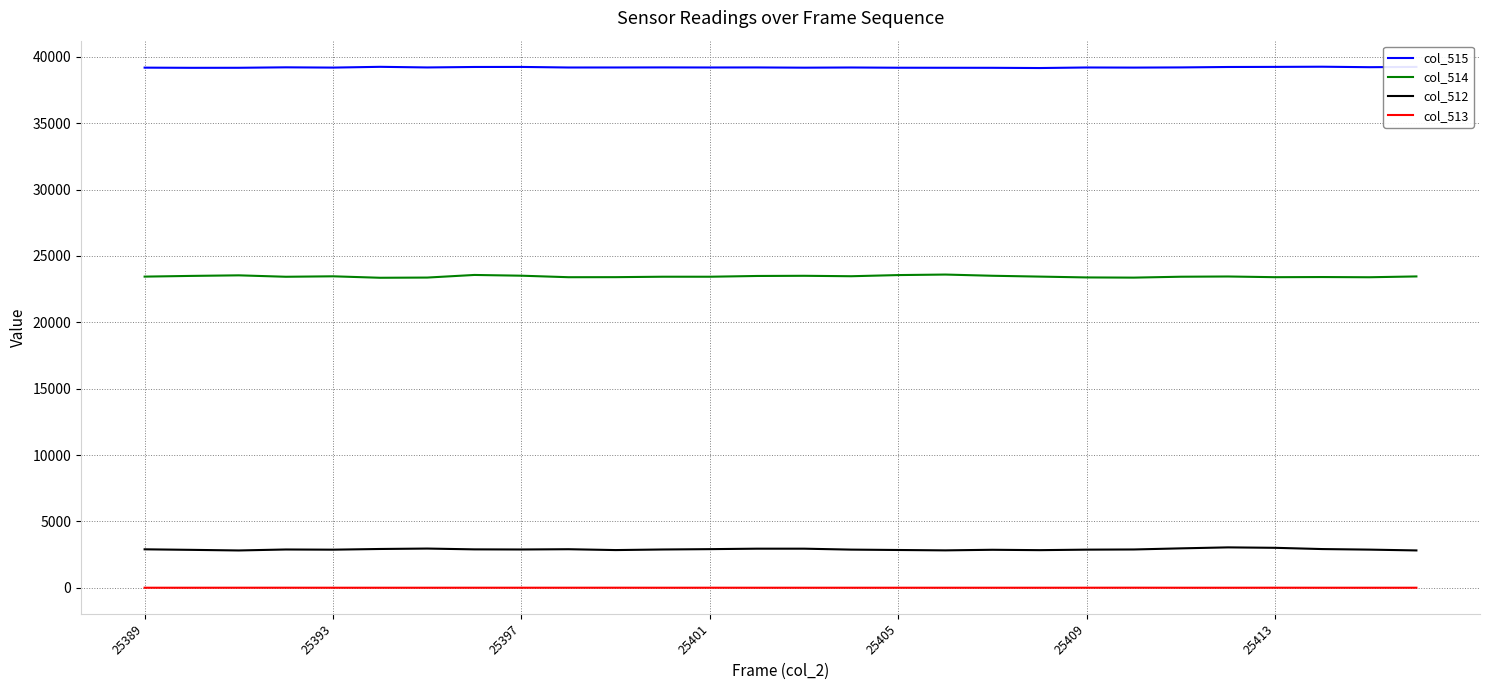

What is the lowest value of the col_512 series?

2809